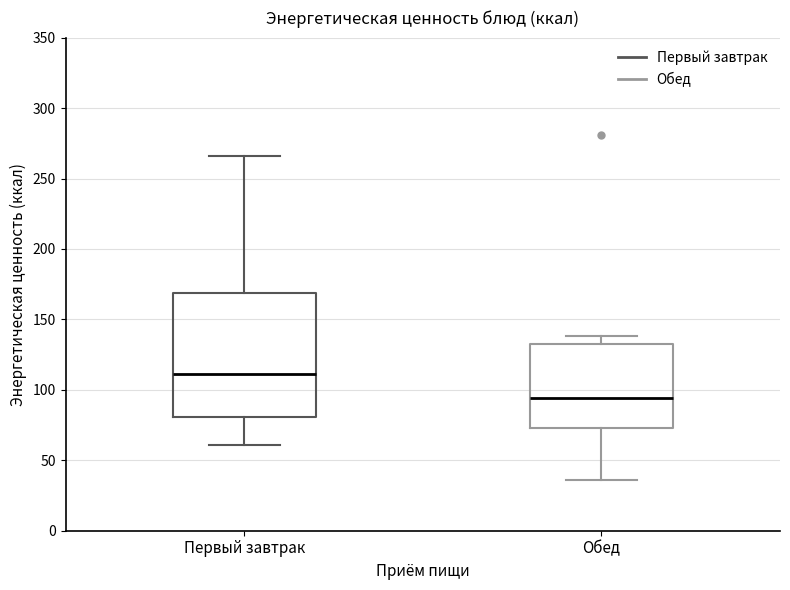

Comparing the boxes themselves (not the whiskers), which one is the tallest?

Первый завтрак